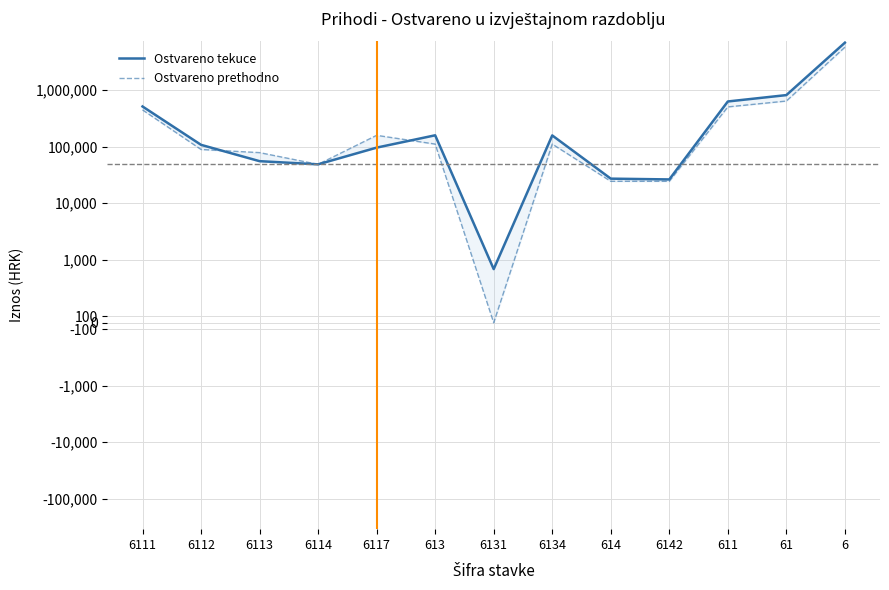

Between which two adjacent categories do Ostvareno tekuce and Ostvareno prethodno first intersect?

6112 and 6113